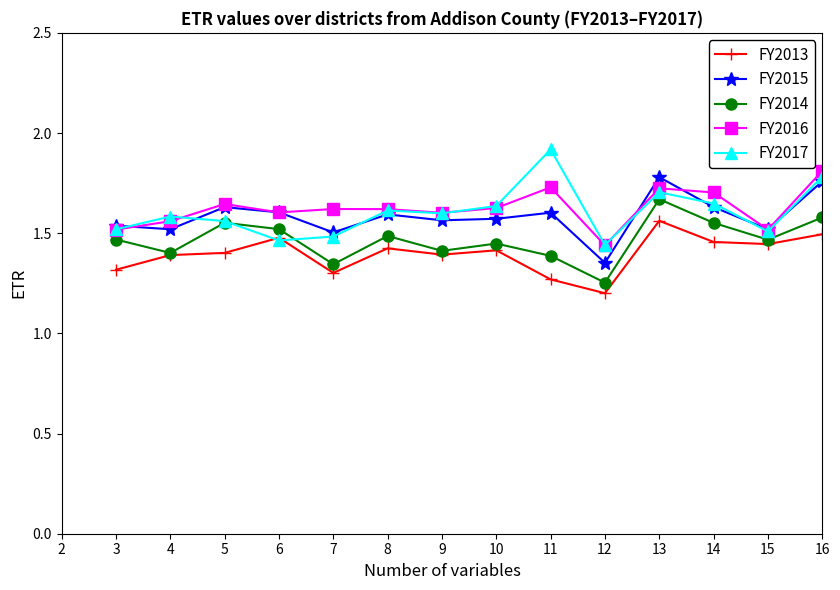

True or false: FY2017 has more than 1 interior local peaks.

True